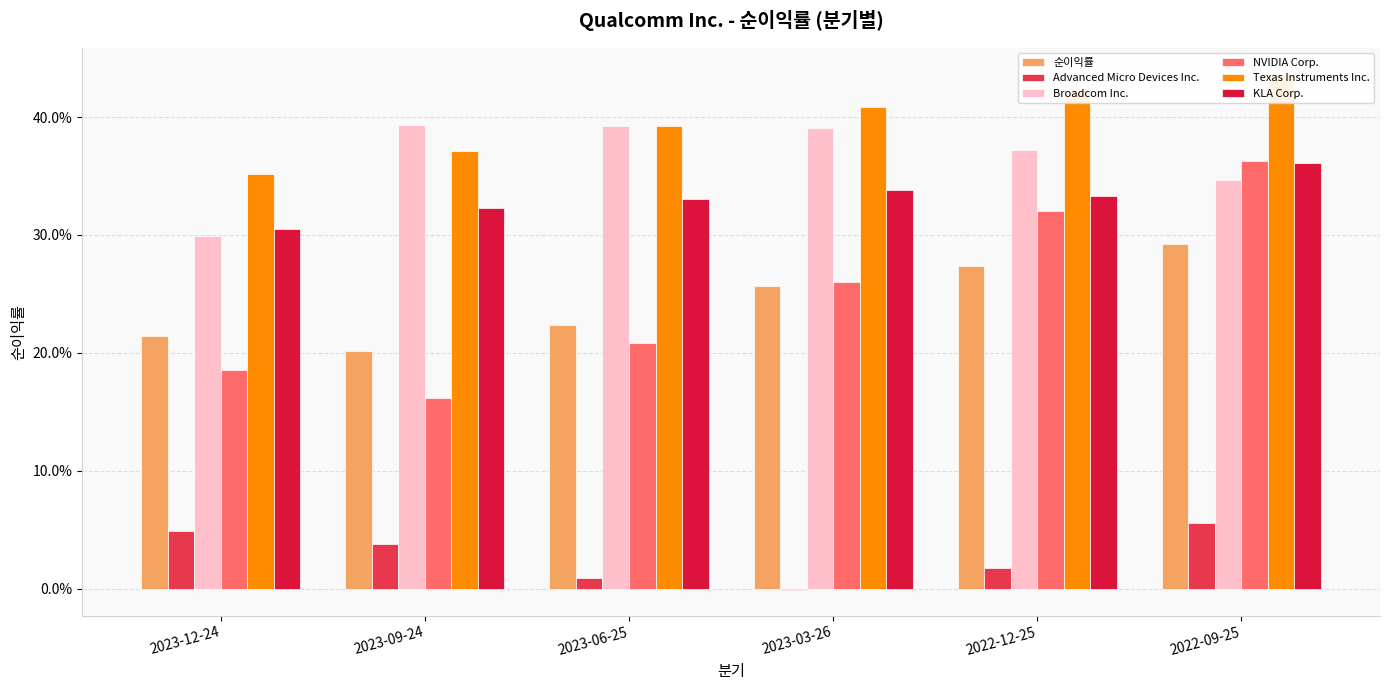

The value of KLA Corp. at 2023-09-24 is 0.3. True or false?

True